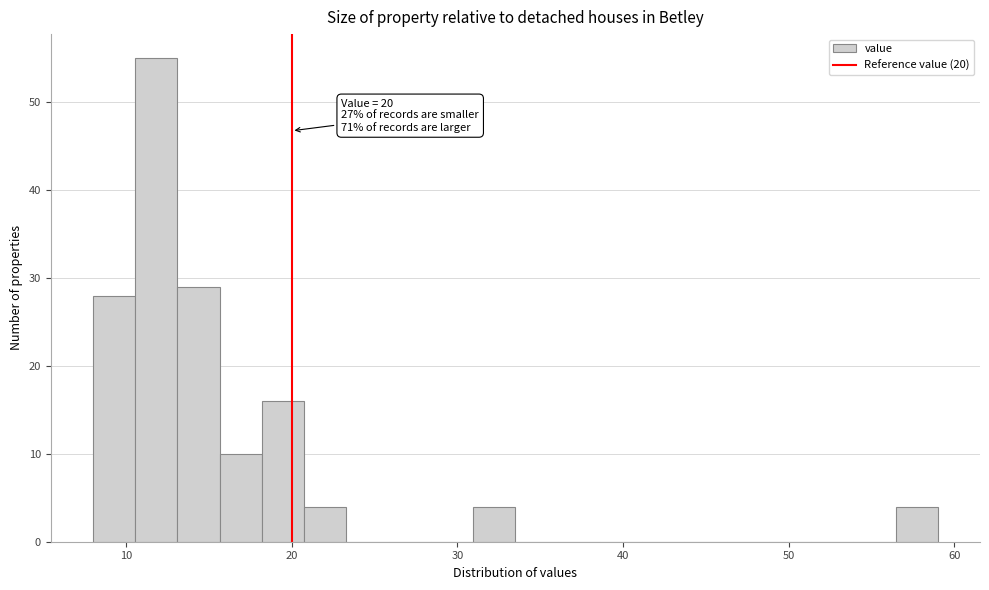

Around what value on the x-axis is the tallest bar? Give the approximate position of its centre, as read against the axis.

12